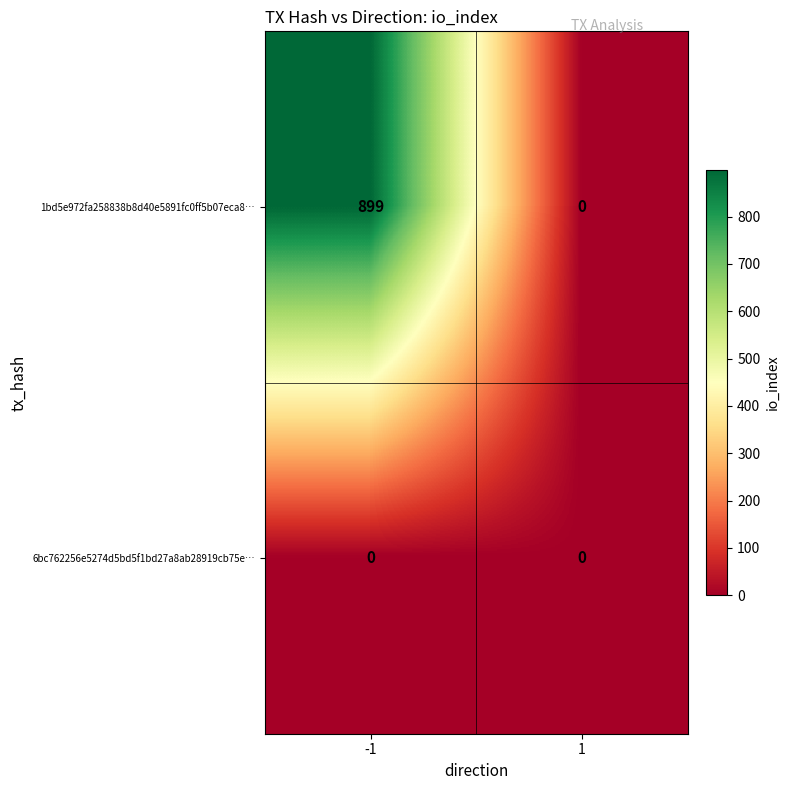

What is the difference between the maximum and minimum values in the 1bd5e972fa258838b8d40e5891fc0ff5b07eca8… series?

899